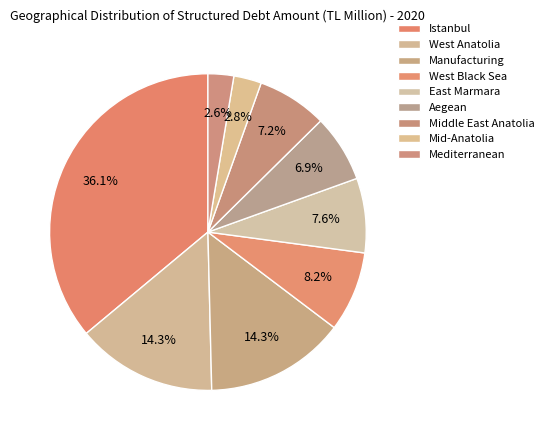

How many segments does this pie chart have?

9